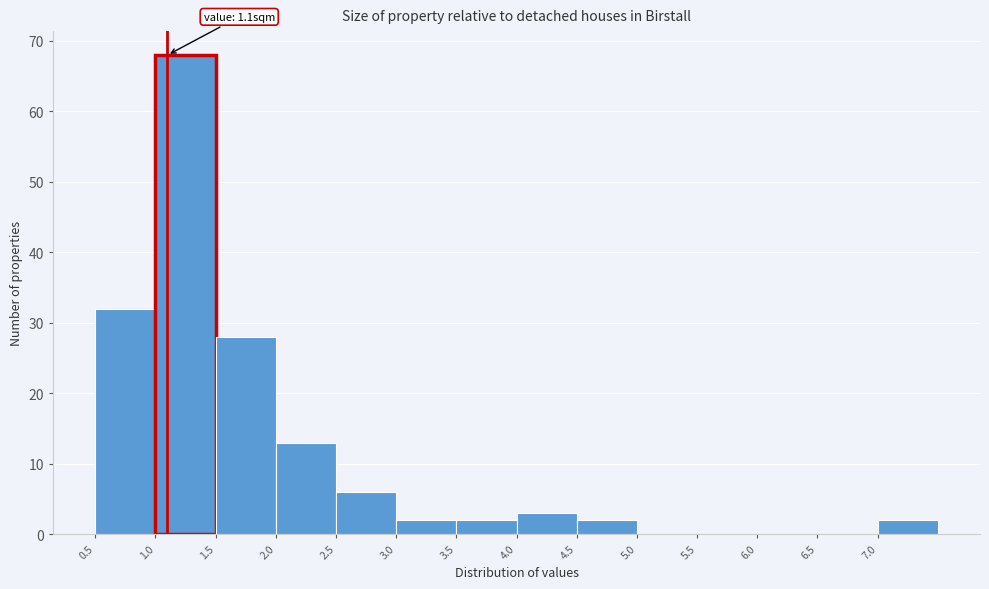

Which range on the x-axis has the tallest bar?

1.0 to 1.5